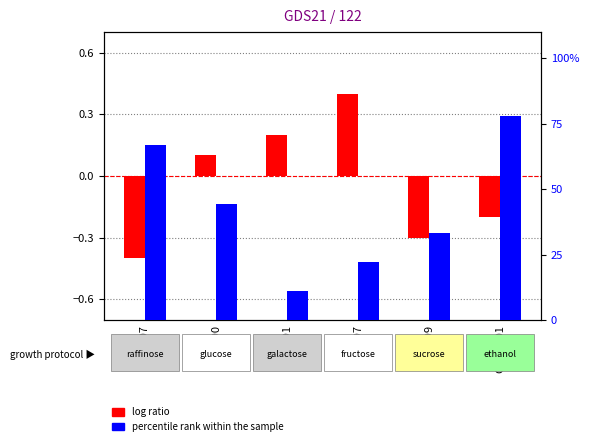

Where is percentile rank within the sample nearest to the value 44?

GSM990